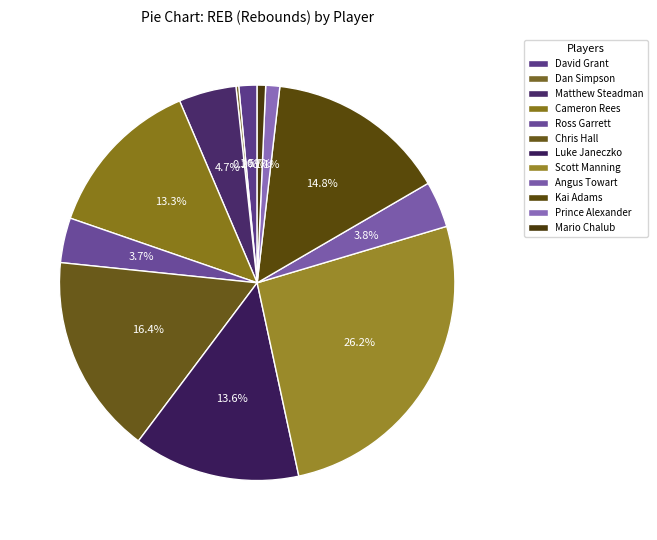

To the nearest percent, what is the combined percentage of Prince Alexander and Angus Towart?

5%